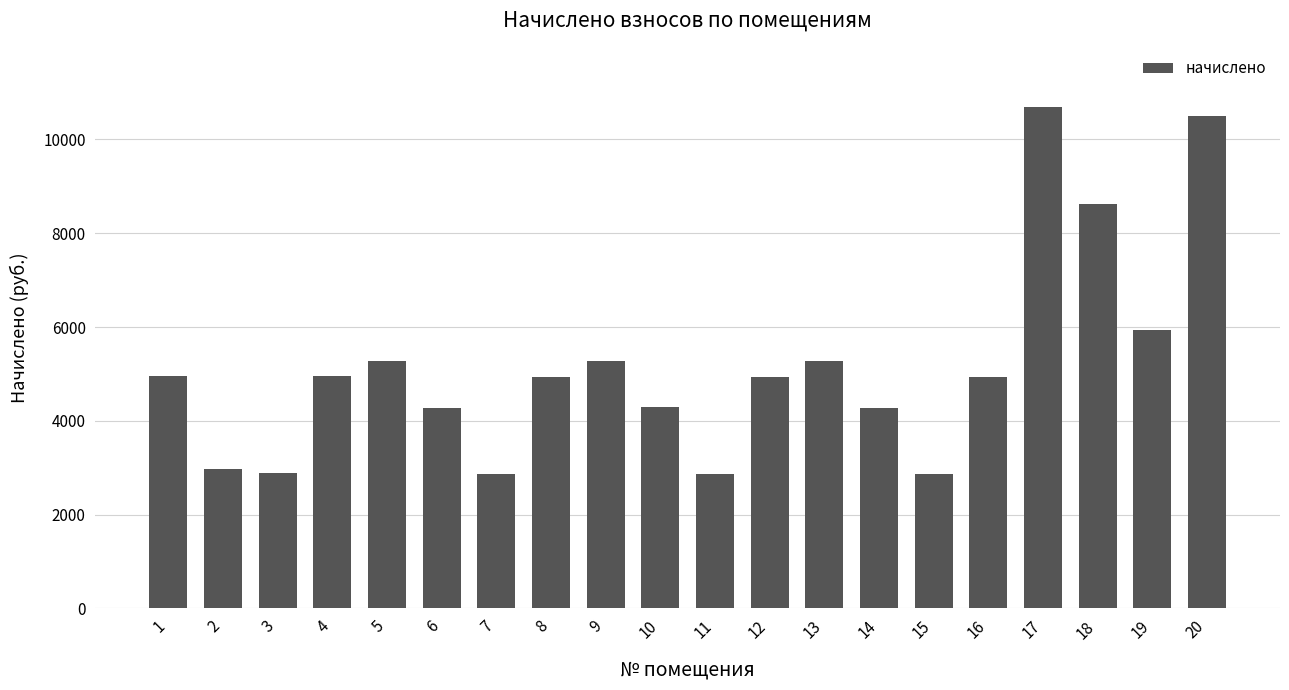

What is the average value?

5178.6